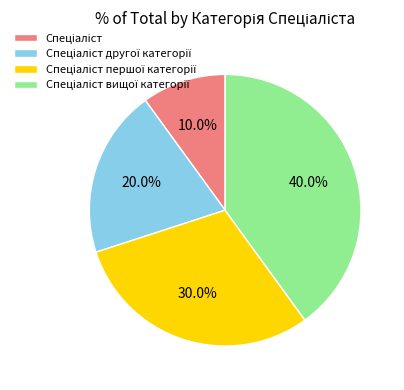

Does any single category account for the majority?

No